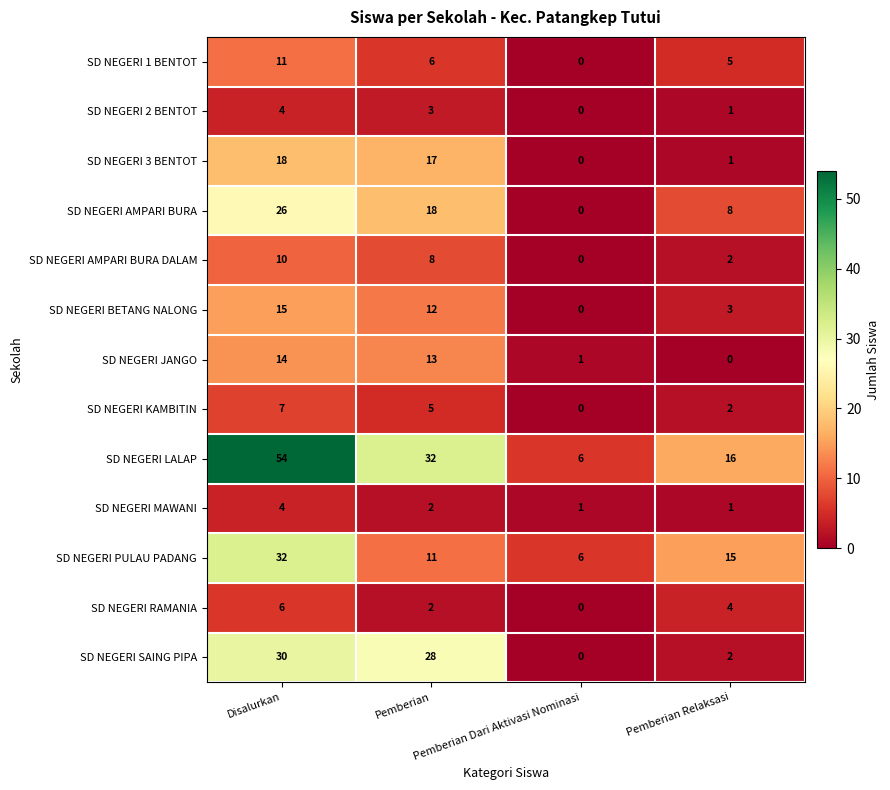

What is the maximum value for SD NEGERI MAWANI?

4